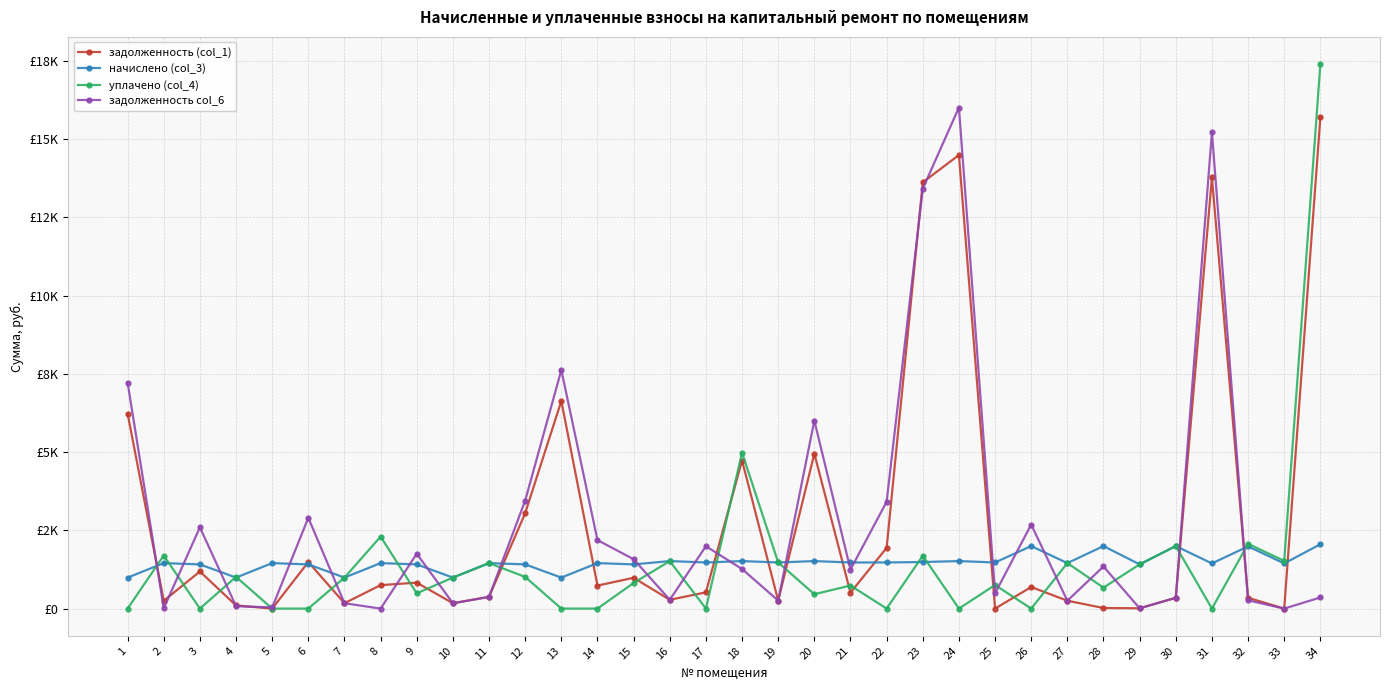

Between which two adjacent categories do задолженность col_6 and начислено (col_3) first intersect?

1 and 2